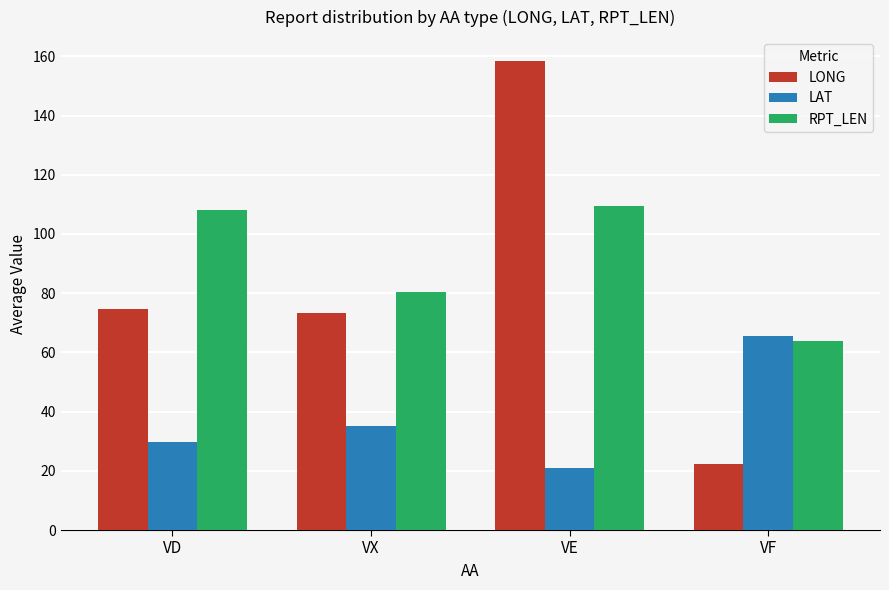

What is the lowest value of the RPT_LEN series?

64.0